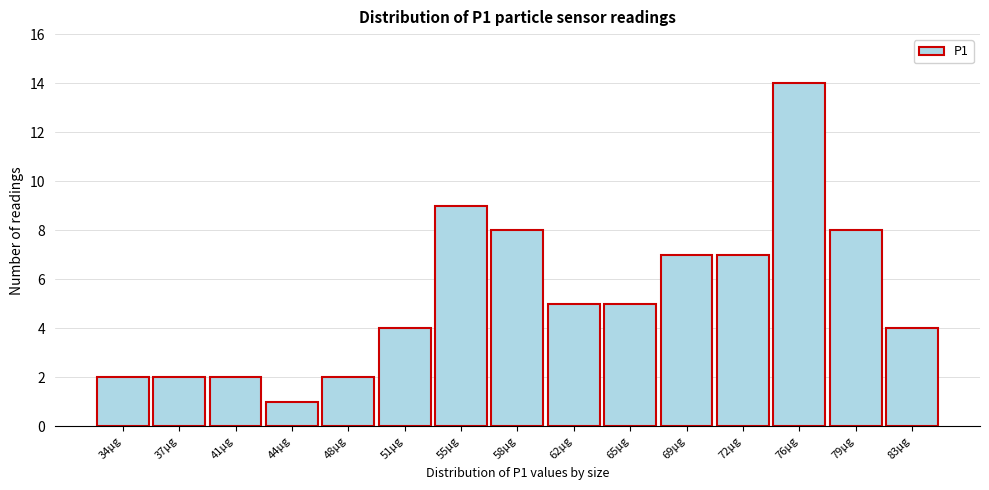

Reading right to left, extract all data points from this chart.

4	8	14	7	7	5	5	8	9	4	2	1	2	2	2